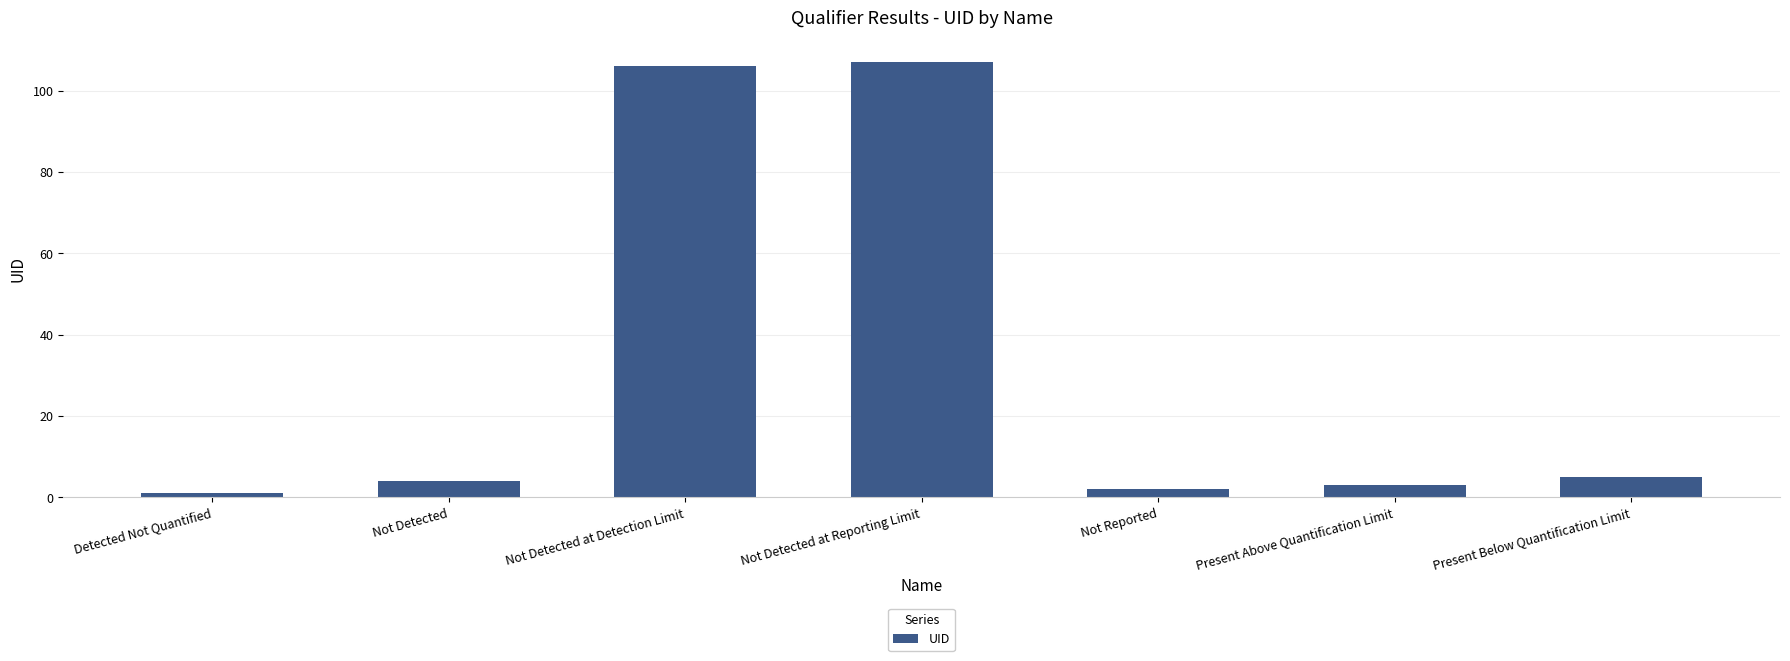

What is the label of the 1st bar from the right?

Present Below Quantification Limit